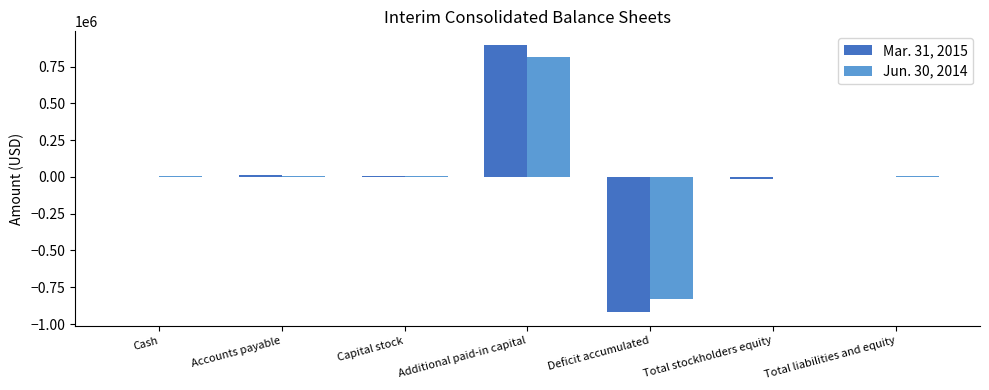

What is the maximum value shown in the chart?

899115